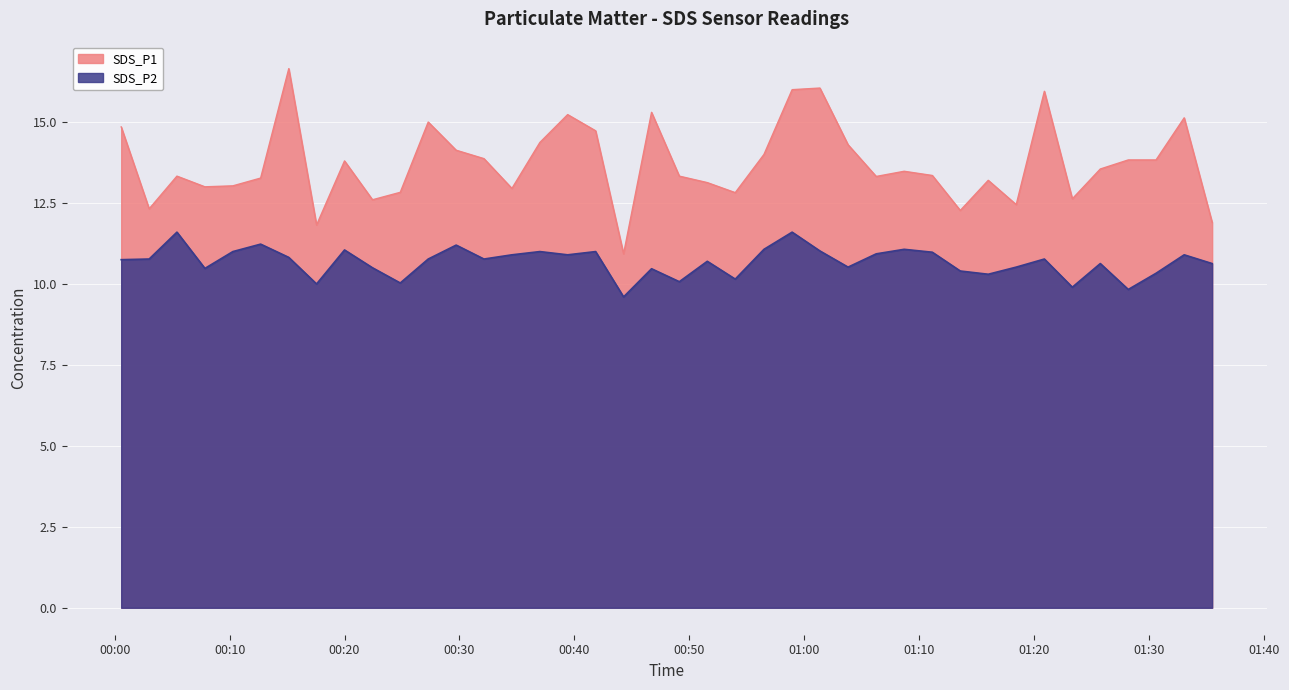

What is the smallest value displayed?

9.6